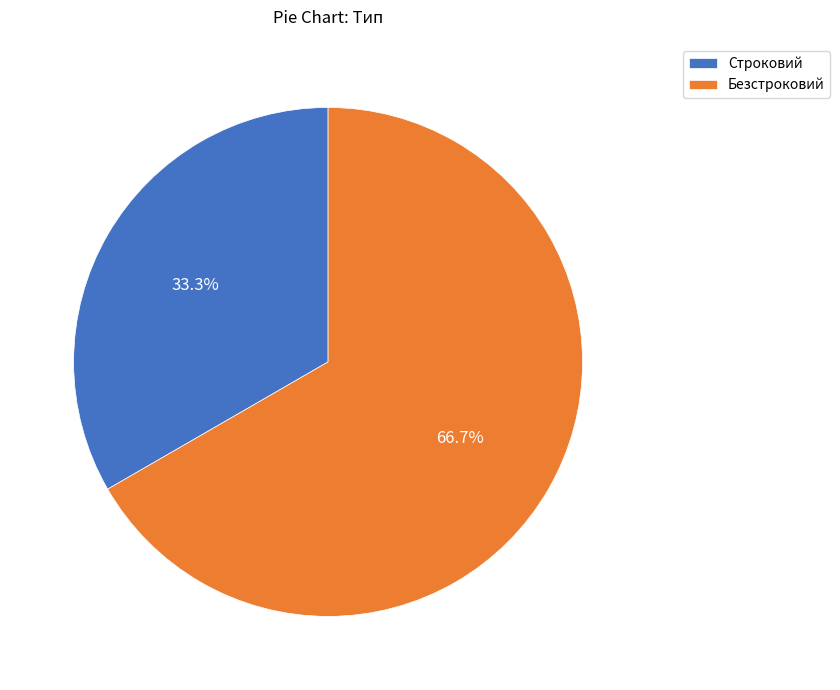

Which slice is the largest?

Безстроковий